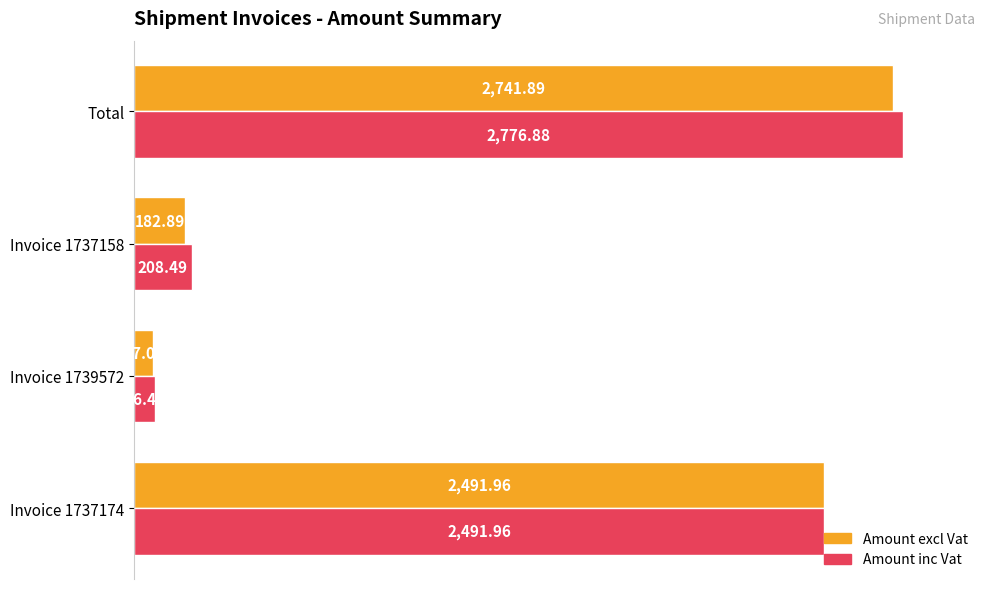

At how many categories does at least one series exceed 2473?

2